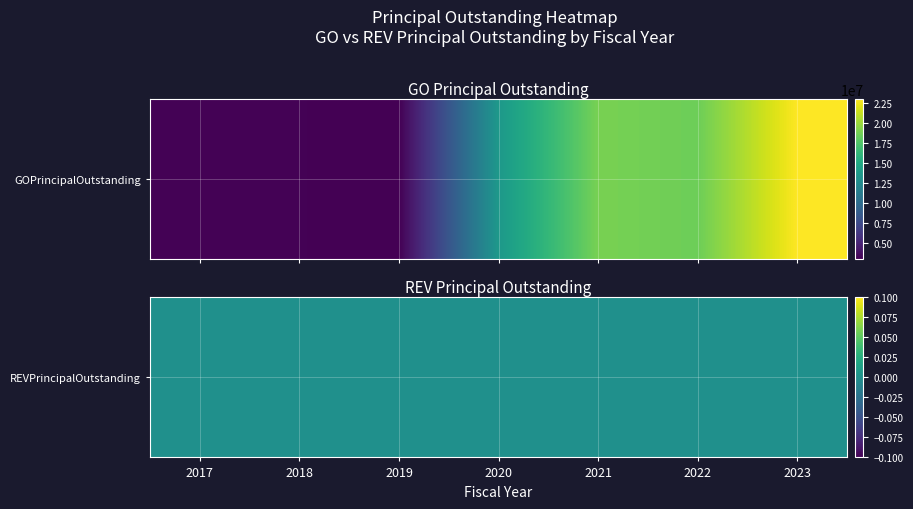

Reading left to right, transcribe all the data shown in this chart.

3060000	3060000	2975000	13690000	18890000	18520000	22955000